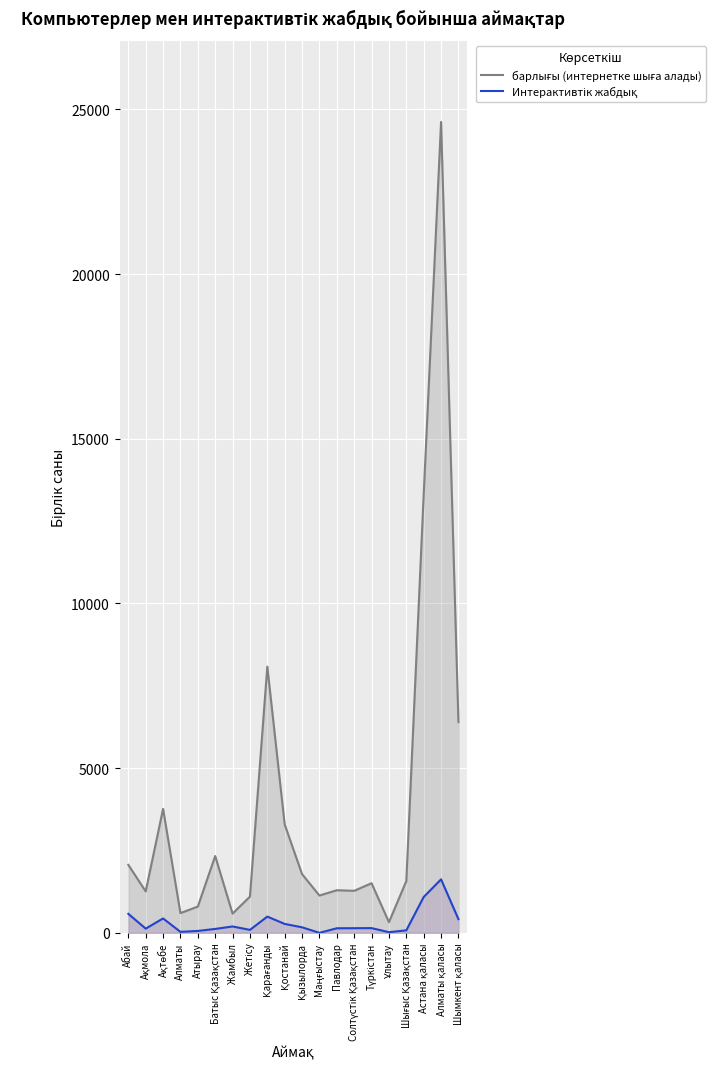

Rank the series by their average value, from lowest to highest.

Интерактивтік жабдық, барлығы (интернетке шыға алады)